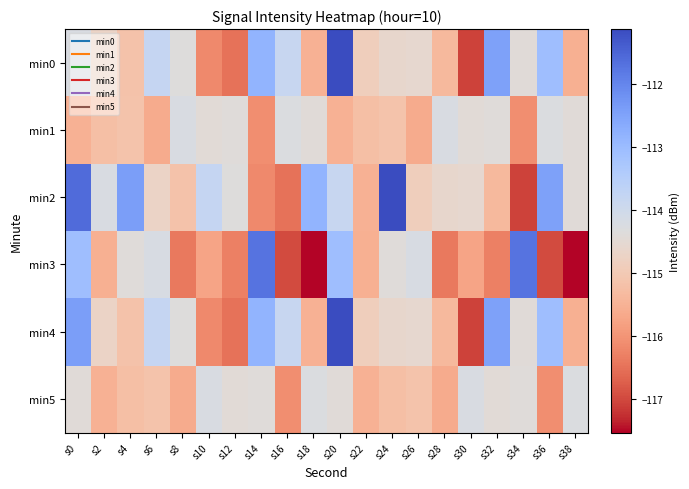

Reading left to right, transcribe all the data shown in this chart.

min0: s0=-114.2	s2=-114.7	s4=-115.2	s6=-113.8	s8=-114.3	s10=-116.2	s12=-116.5	s14=-112.8	s16=-113.8	s18=-115.5	s20=-111.1	s22=-114.9	s24=-114.6	s26=-114.6	s28=-115.4	s30=-117.1	s32=-112.5	s34=-114.4	s36=-113.1	s38=-115.5
min1: s0=-115.5	s2=-115.3	s4=-115.1	s6=-115.6	s8=-114.2	s10=-114.4	s12=-114.4	s14=-116.1	s16=-114.3	s18=-114.4	s20=-115.5	s22=-115.3	s24=-115.1	s26=-115.6	s28=-114.2	s30=-114.4	s32=-114.4	s34=-116.1	s36=-114.3	s38=-114.4
min2: s0=-111.6	s2=-114.2	s4=-112.4	s6=-114.7	s8=-115.2	s10=-113.8	s12=-114.3	s14=-116.2	s16=-116.5	s18=-112.8	s20=-113.8	s22=-115.5	s24=-111.1	s26=-114.9	s28=-114.6	s30=-114.6	s32=-115.4	s34=-117.1	s36=-112.5	s38=-114.4
min3: s0=-113.1	s2=-115.5	s4=-114.4	s6=-114.2	s8=-116.4	s10=-115.8	s12=-116.3	s14=-111.7	s16=-117.0	s18=-117.5	s20=-113.1	s22=-115.5	s24=-114.4	s26=-114.2	s28=-116.4	s30=-115.8	s32=-116.3	s34=-111.7	s36=-117.0	s38=-117.5
min4: s0=-112.4	s2=-114.7	s4=-115.2	s6=-113.8	s8=-114.3	s10=-116.2	s12=-116.5	s14=-112.8	s16=-113.8	s18=-115.5	s20=-111.1	s22=-114.9	s24=-114.6	s26=-114.6	s28=-115.4	s30=-117.1	s32=-112.5	s34=-114.4	s36=-113.1	s38=-115.5
min5: s0=-114.4	s2=-115.5	s4=-115.3	s6=-115.1	s8=-115.6	s10=-114.2	s12=-114.4	s14=-114.4	s16=-116.1	s18=-114.3	s20=-114.4	s22=-115.5	s24=-115.3	s26=-115.1	s28=-115.6	s30=-114.2	s32=-114.4	s34=-114.4	s36=-116.1	s38=-114.3